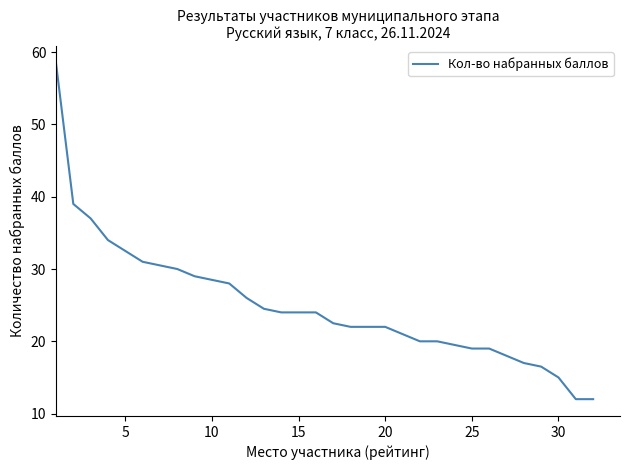

What is the maximum value shown in the chart?

58.5